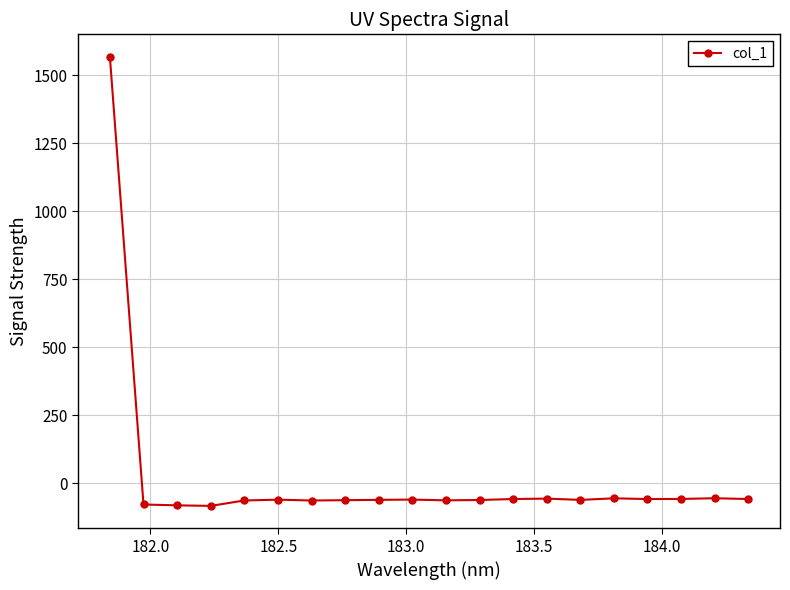

What is the average value?

18.2